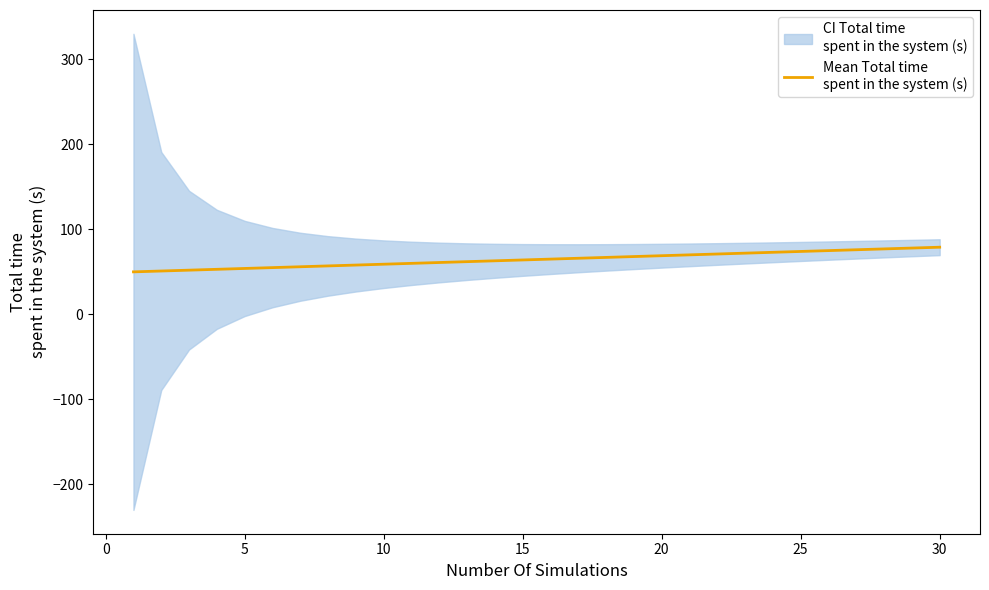

True or false: there are more than 2 points higher than both neighbors.

False